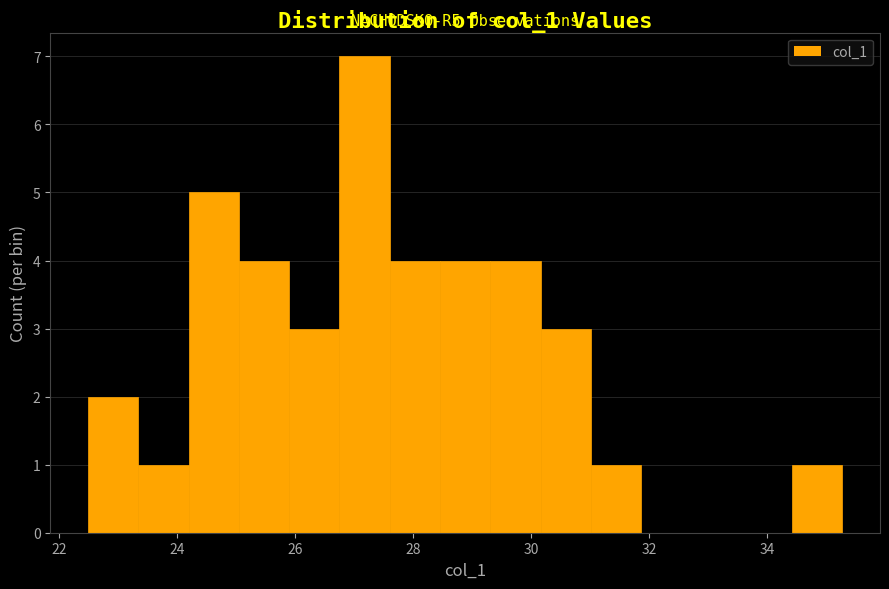

Over which range of the x-axis is the bar tallest?

26.8 to 27.6